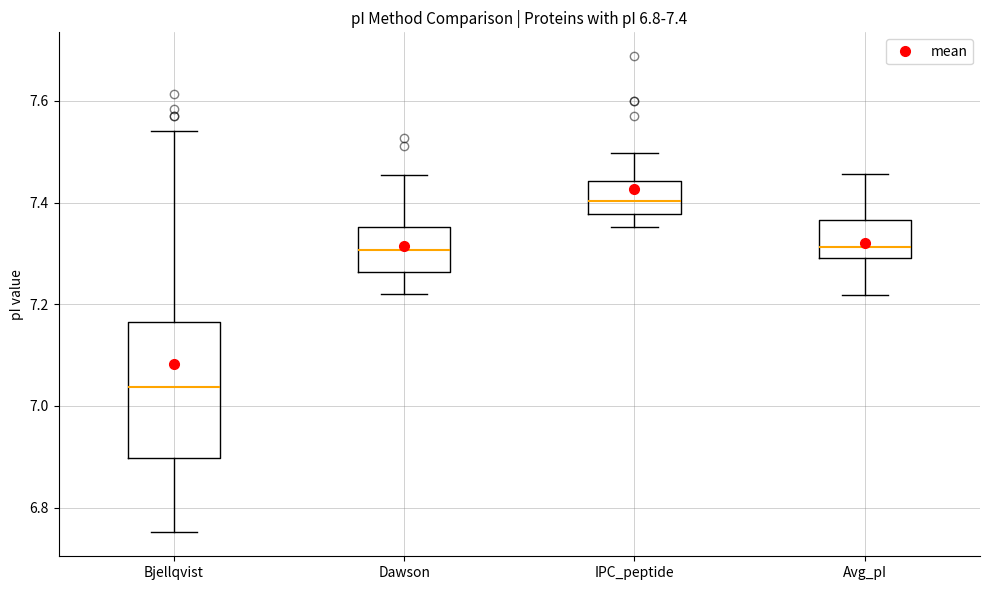

Which box is the tallest, from its lower edge to its upper edge?

Bjellqvist